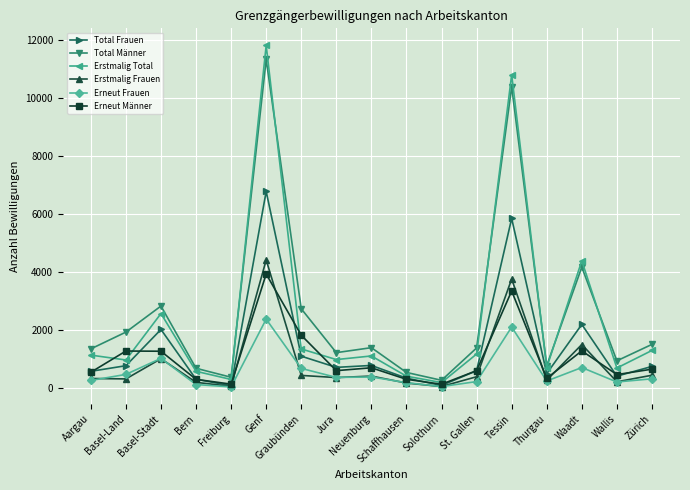

Count the number of categories in the chart.

17